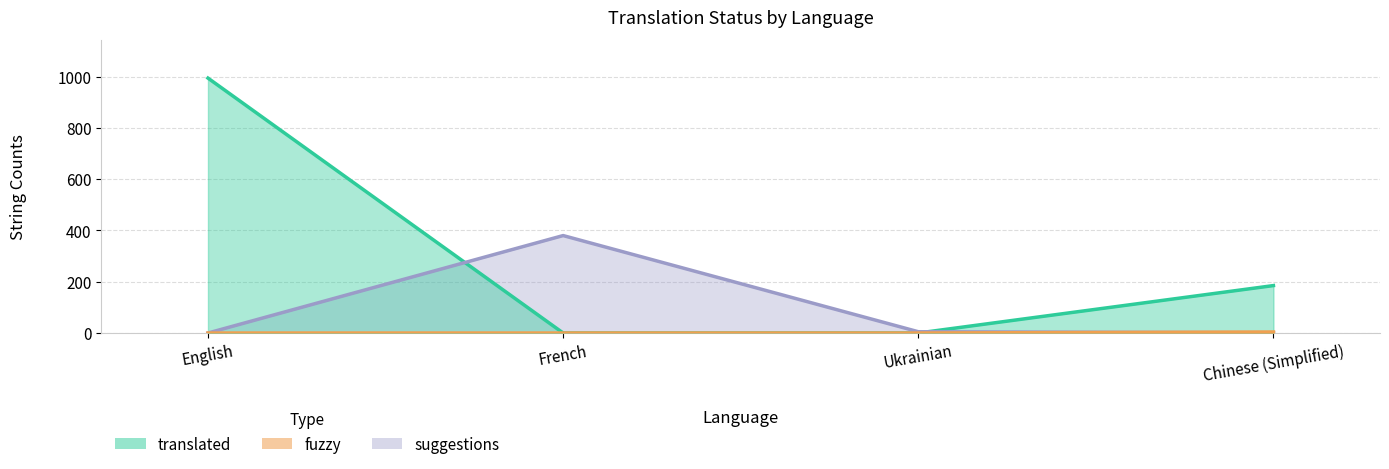

What is the maximum value for suggestions?

380